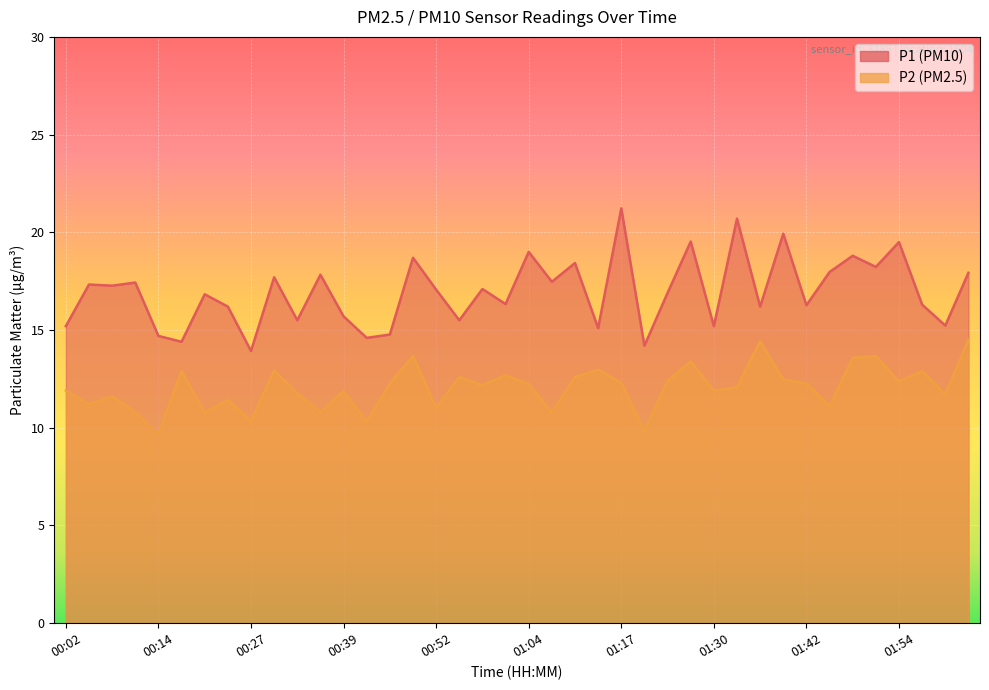

True or false: P1 and P2 intersect in this chart.

False